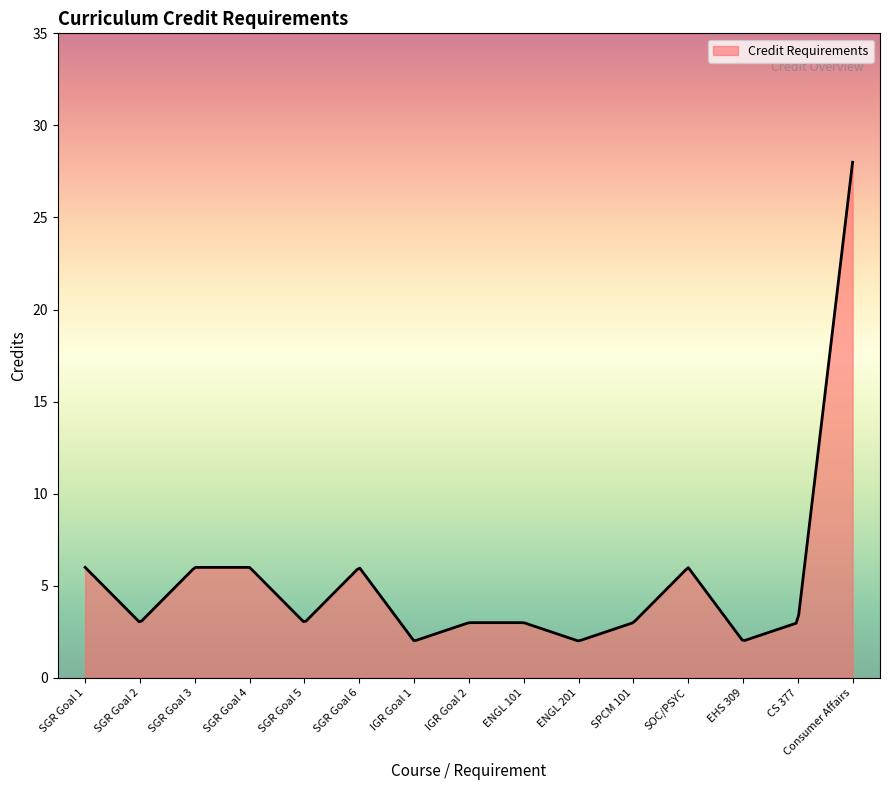

What is the difference between the maximum and minimum values?

26.0